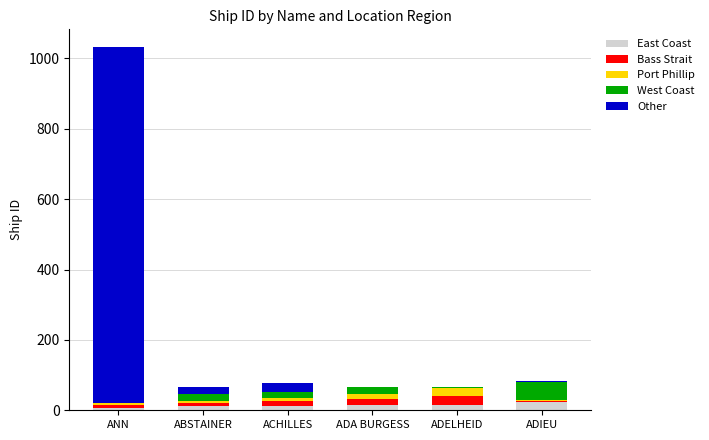

At which category is the sum across all series the highest?

ANN